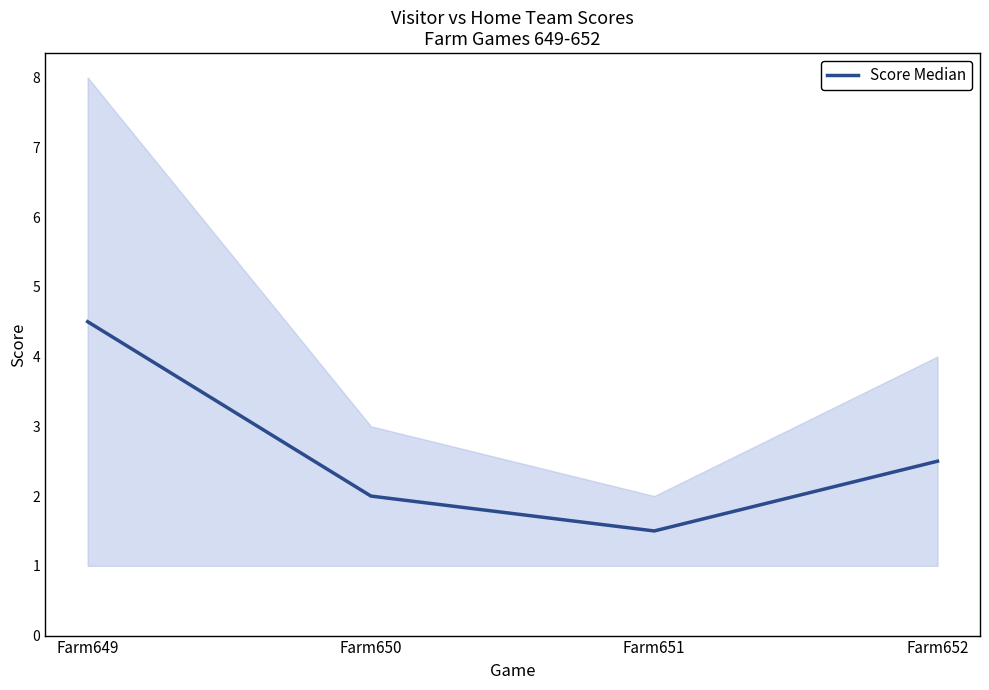

Reading left to right, list all the values displayed in this chart.

Score Median: Farm649=4.5	Farm650=2.0	Farm651=1.5	Farm652=2.5
HomeTeamScore: Farm649=8.0	Farm650=3.0	Farm651=2.0	Farm652=4.0
VisitorTeamScore: Farm649=1.0	Farm650=1.0	Farm651=1.0	Farm652=1.0